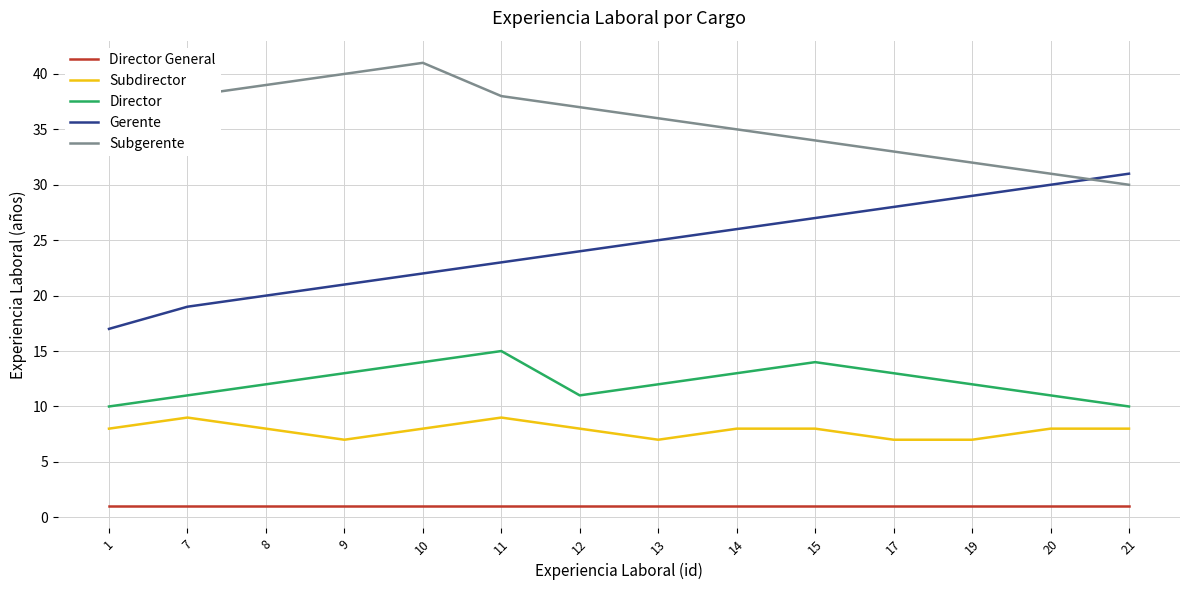

Which series has the largest range (max minus min)?

Gerente